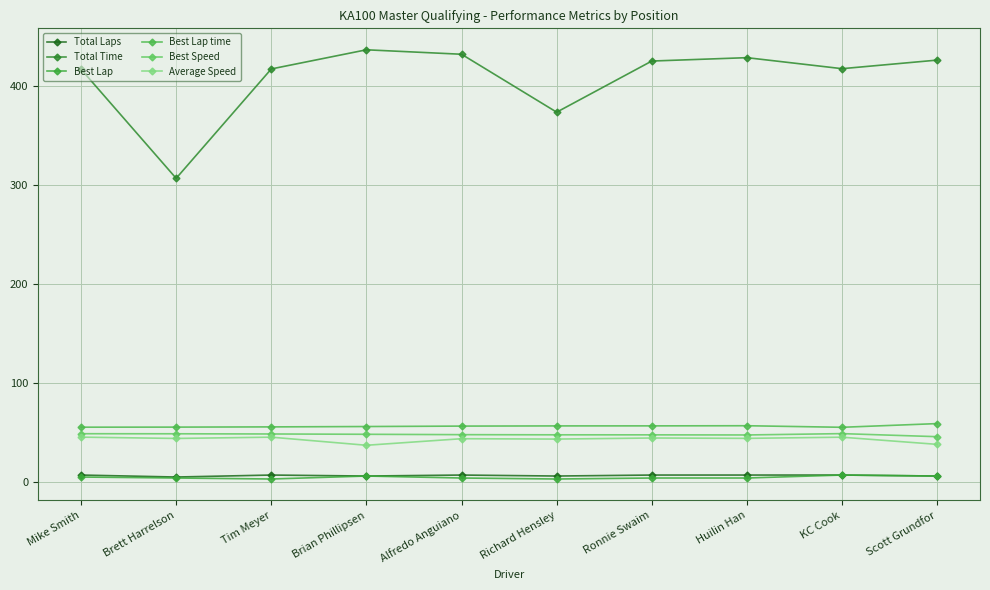

The Total Time series shows 426.3 at Scott Grundfor. True or false?

True